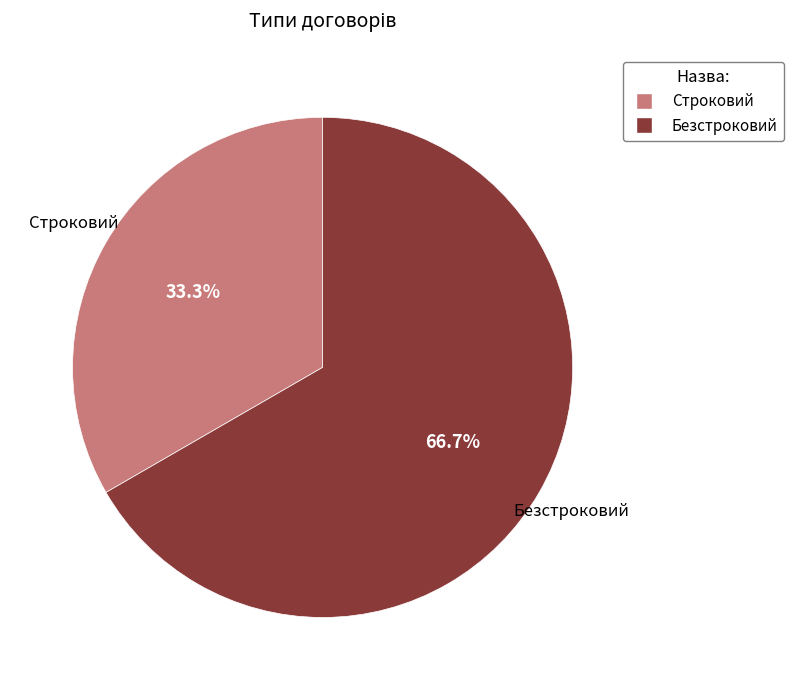

Between Строковий and Безстроковий, which is larger?

Безстроковий